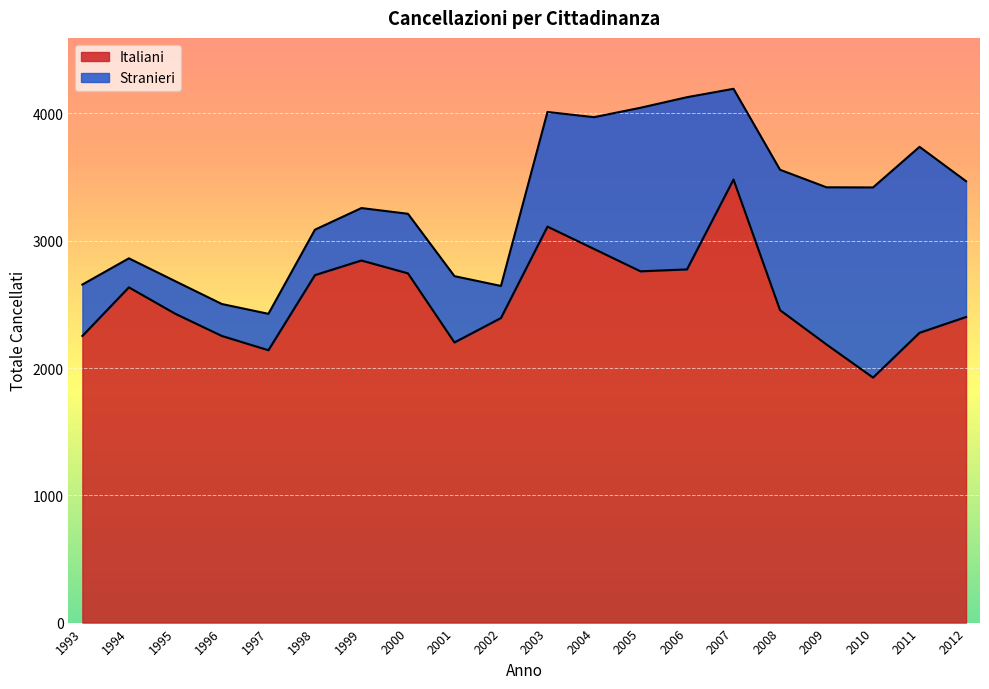

What is the change in value from 1998 to 2009?

-545